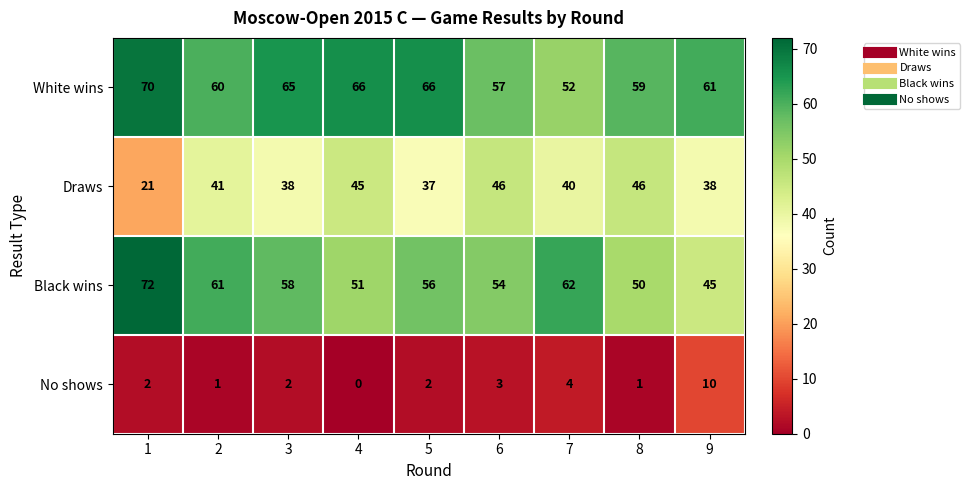

Rank the series by their maximum value, from lowest to highest.

No shows, Draws, White wins, Black wins